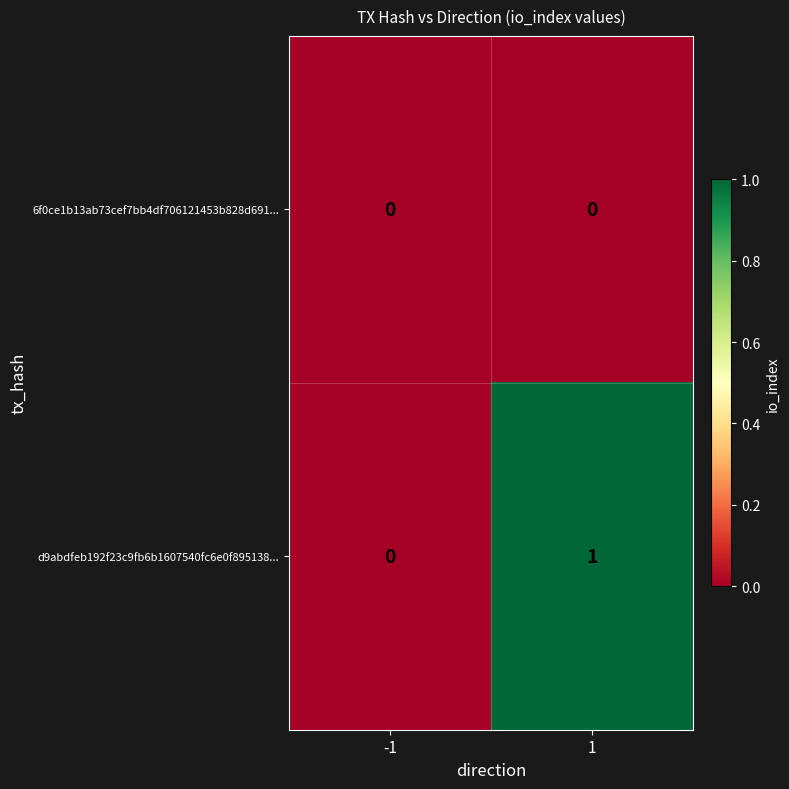

How many data points does each series have?

2